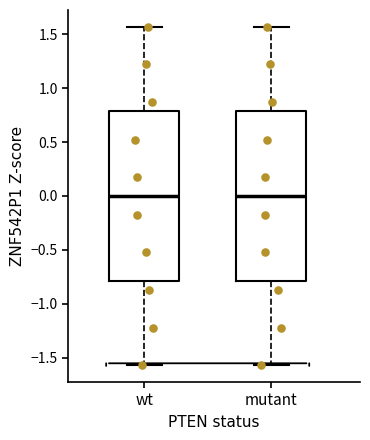

Reading left to right, read every box against the y-axis: the position of its median line, the range the box covers, and the ends of its whiskers. The values are not printed on the chart, so give them approximately, as read against the axis.

wt: median 0.00, box -0.80 to 0.80, whiskers -1.55 to 1.55
mutant: median 0.00, box -0.80 to 0.80, whiskers -1.55 to 1.55